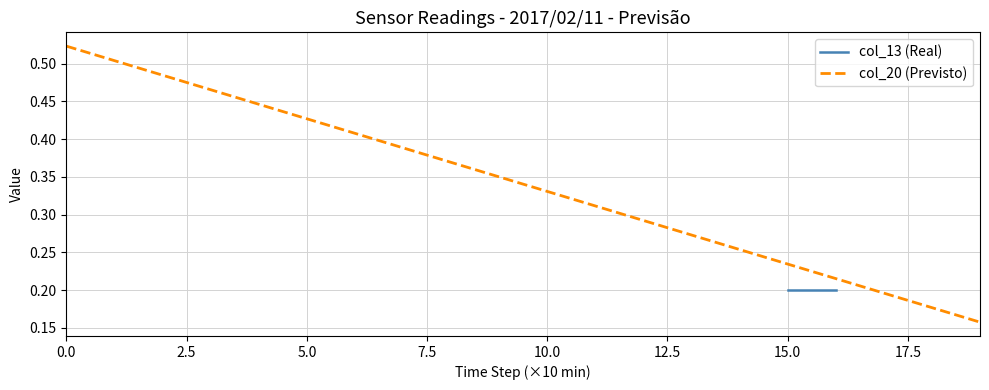

True or false: col_20 (Previsto) and col_13 (Real) intersect in this chart.

False